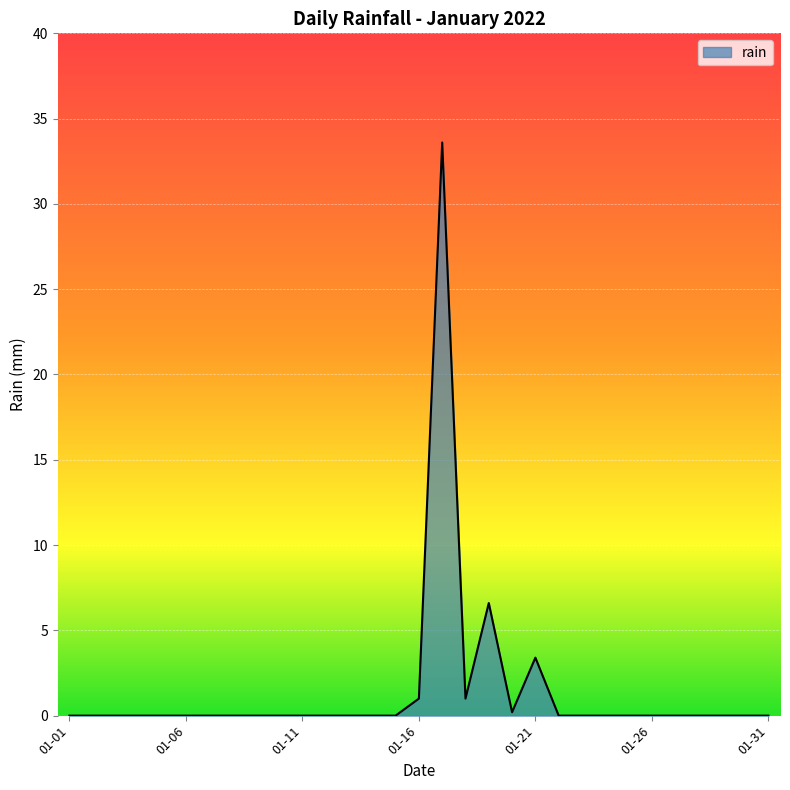

What is the difference between the maximum and minimum values?

33.6